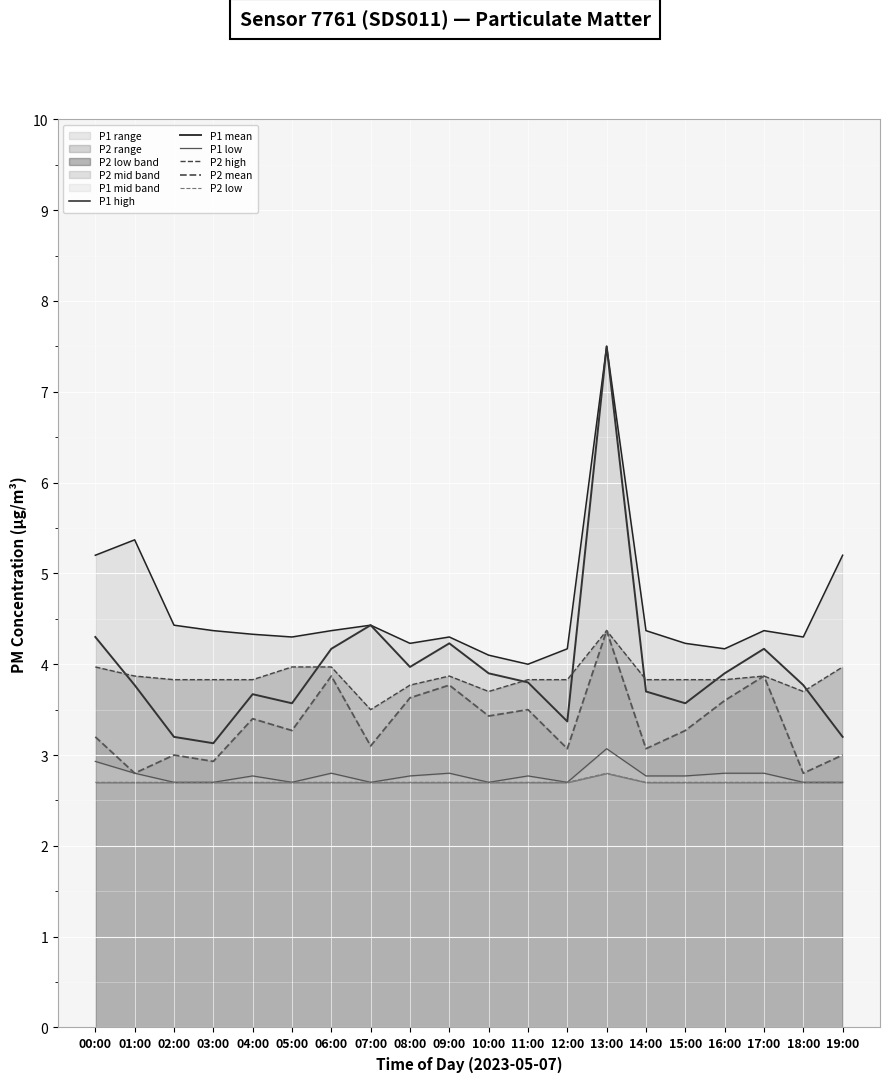

Which series has the largest range (max minus min)?

P1 mean